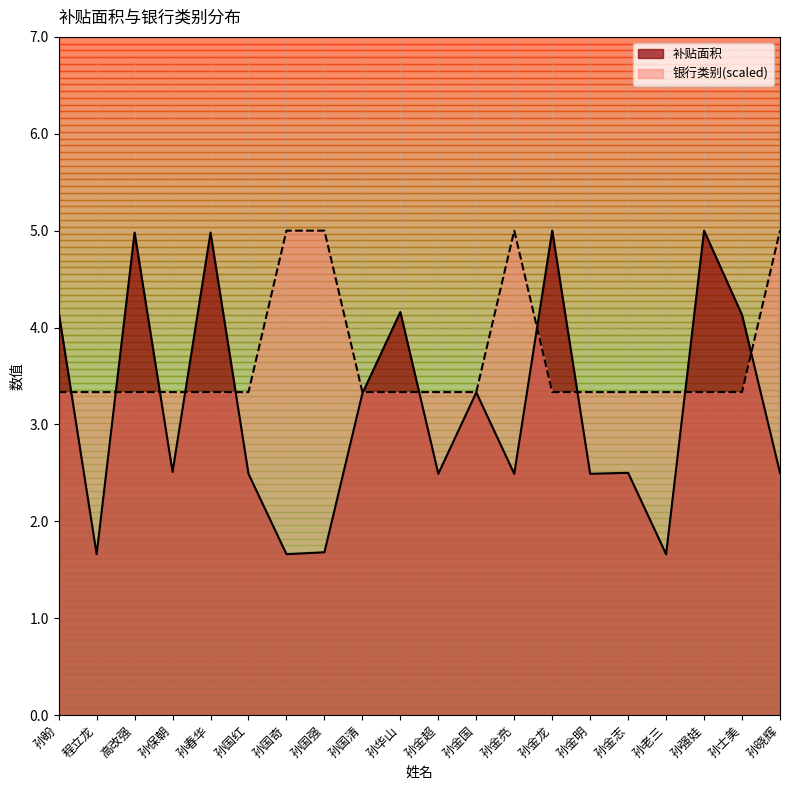

List the series in order of their peak value, highest first.

补贴面积, 银行类别